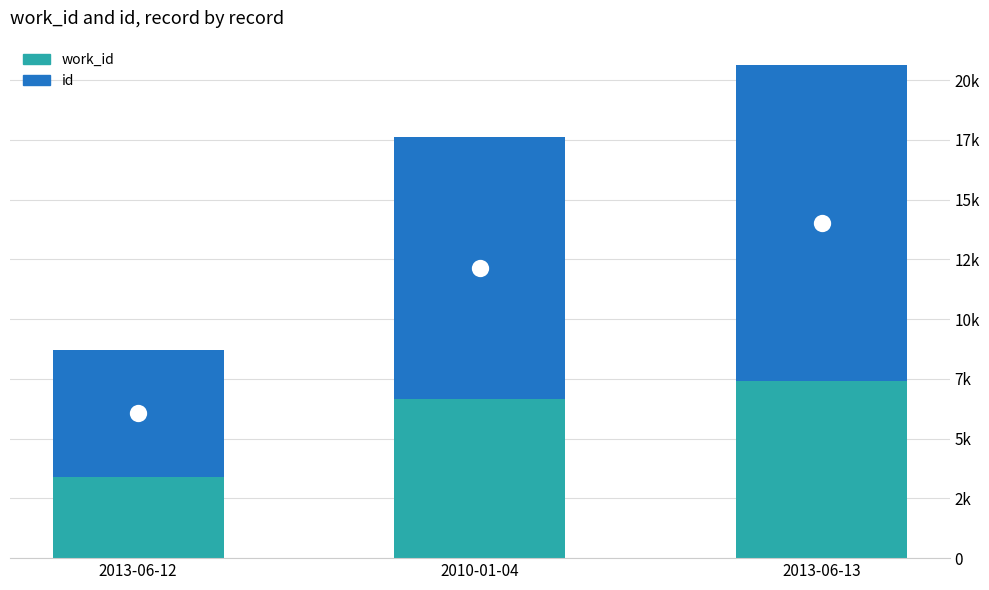

At which category is the sum across all series the highest?

2013-06-13